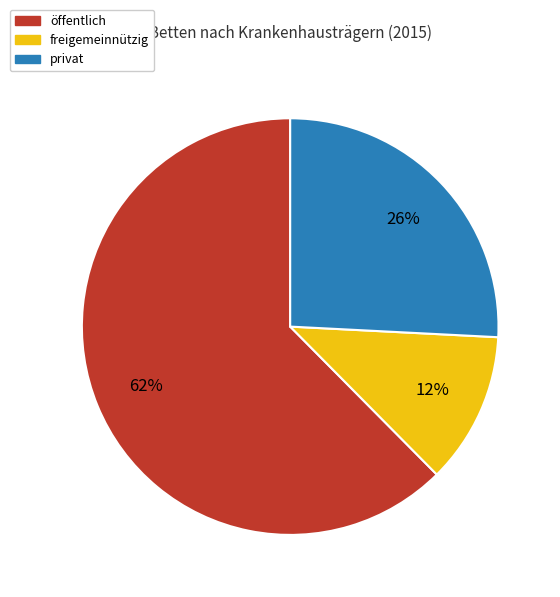

To the nearest percent, what percentage of the pie is öffentlich?

62%